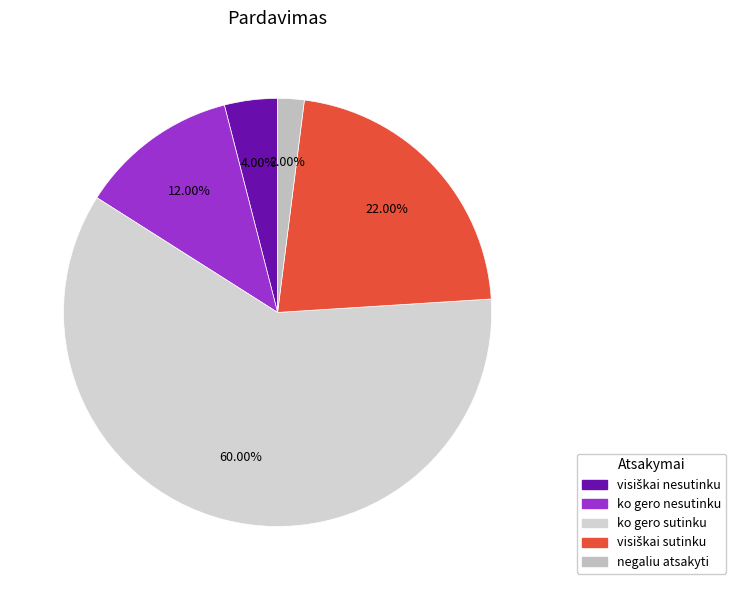

The visiškai nesutinku slice represents 4% of the pie. True or false?

True